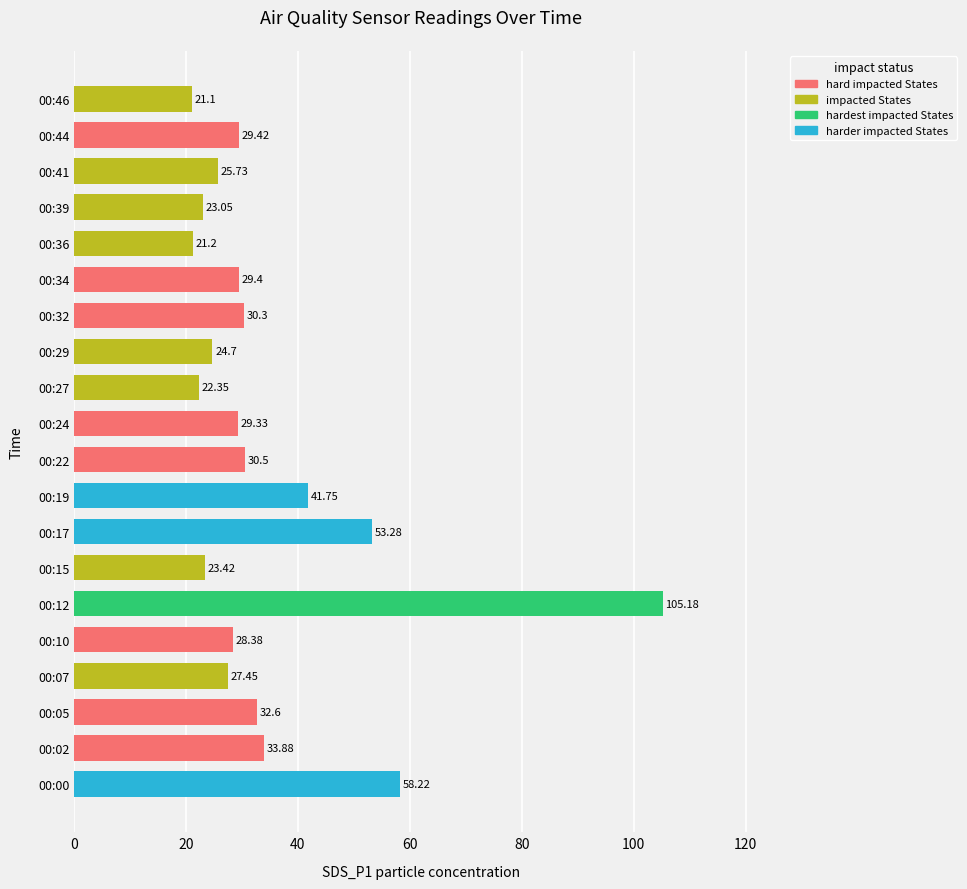

What is the change in value from 00:29 to 00:34?

+4.7